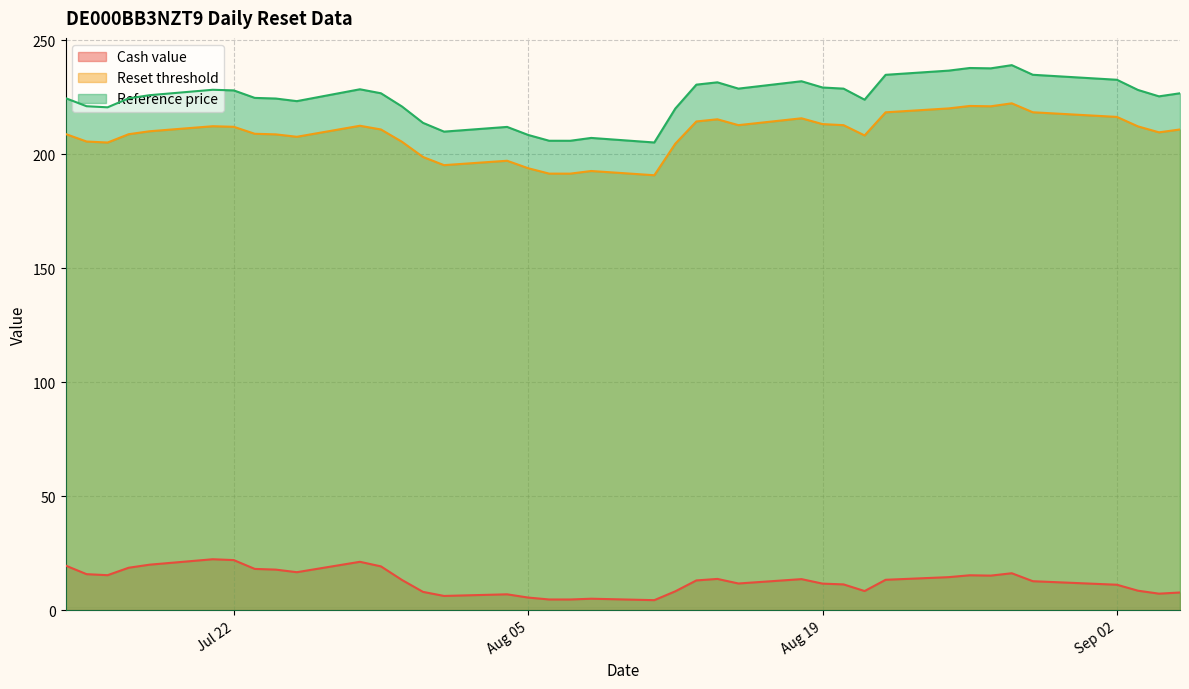

What is the sum of all Cash value values?

502.2